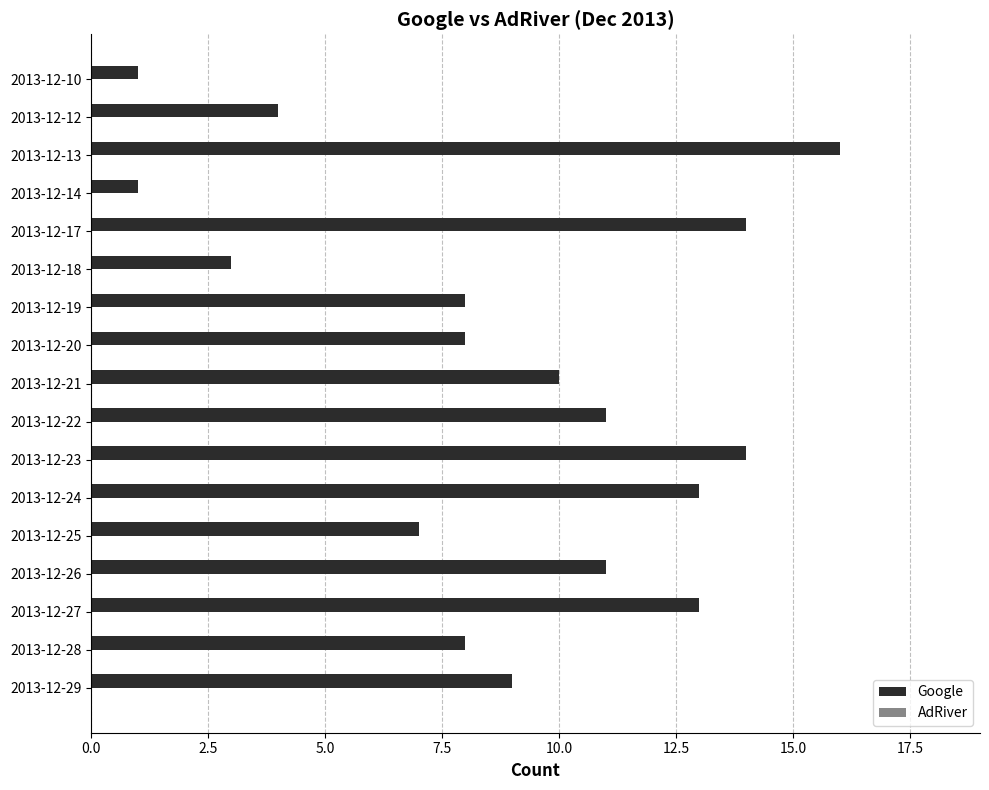

The chart shows a value of 11 at 2013-12-26. True or false?

True